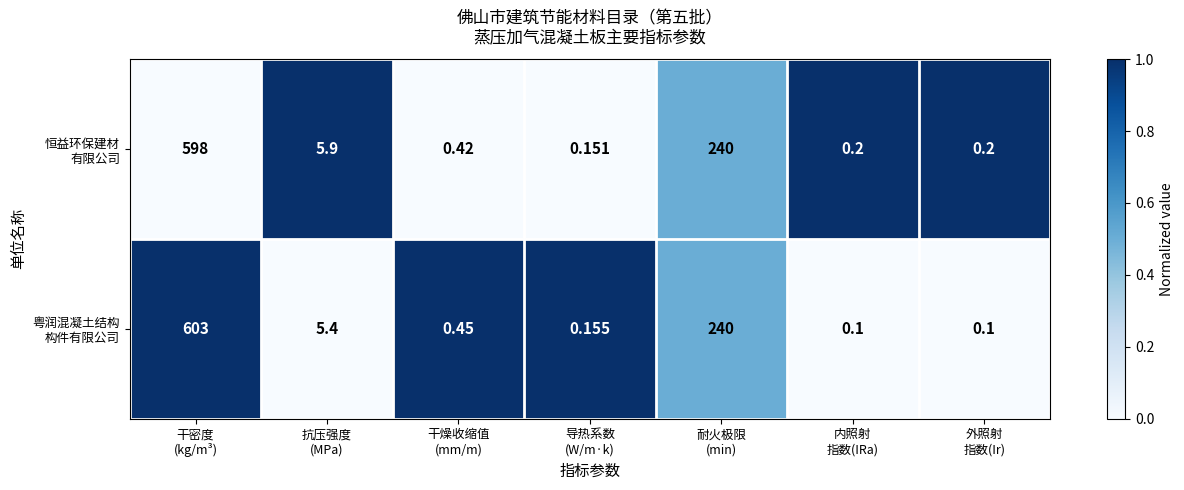

How many series are shown in this chart?

2